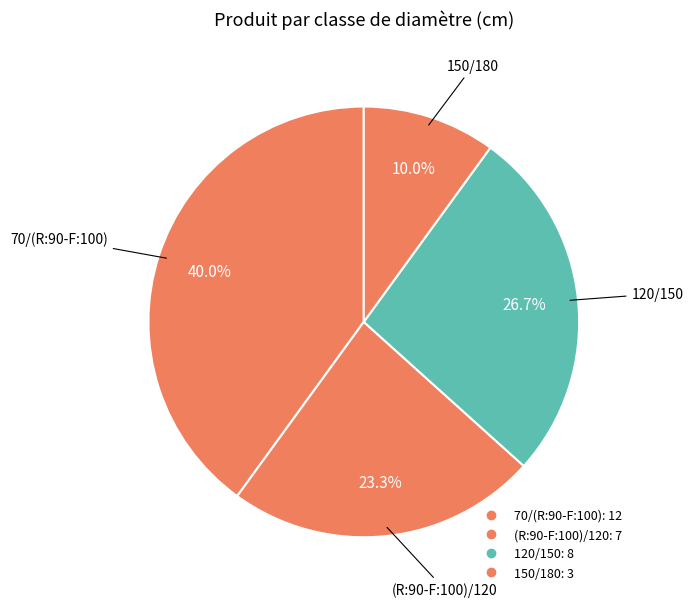

What is the largest slice in the pie chart?

70/(R:90-F:100)